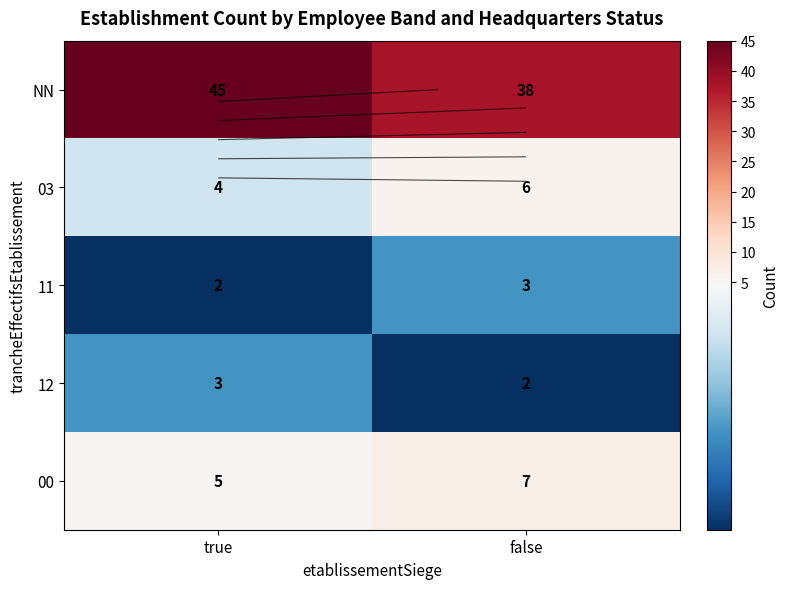

At how many categories does at least one series exceed 10?

2